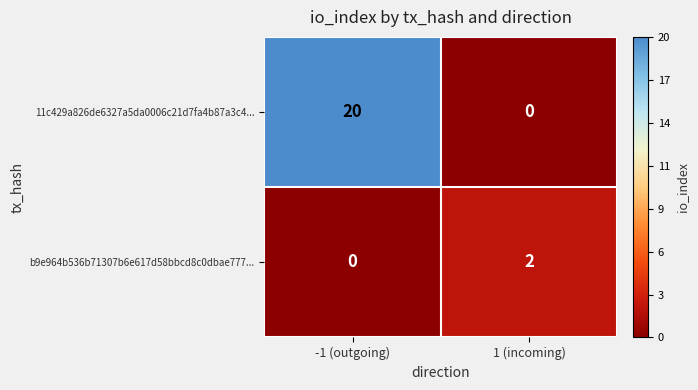

Where is b9e964b536b71307b6e617d58bbcd8c0dbae777... nearest to the value 1?

-1 (outgoing)